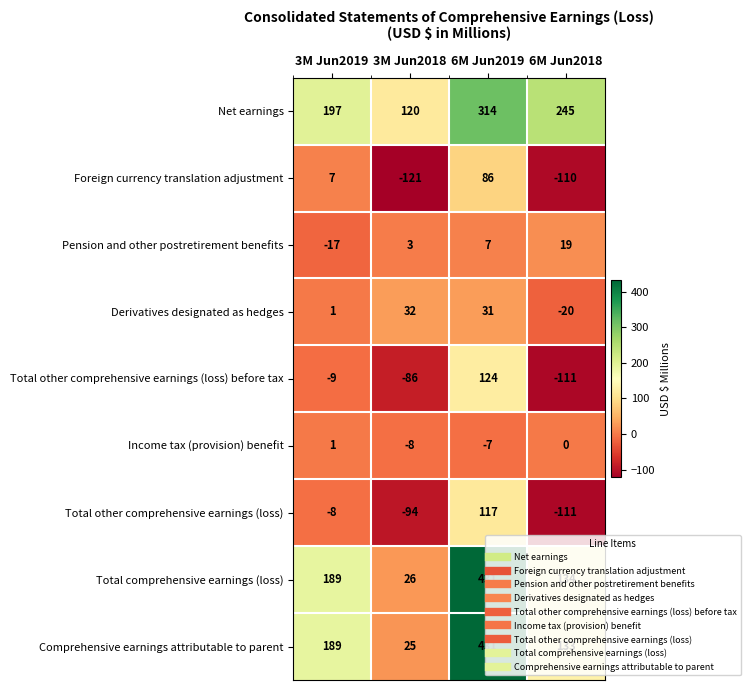

Count the number of data series in this chart.

9